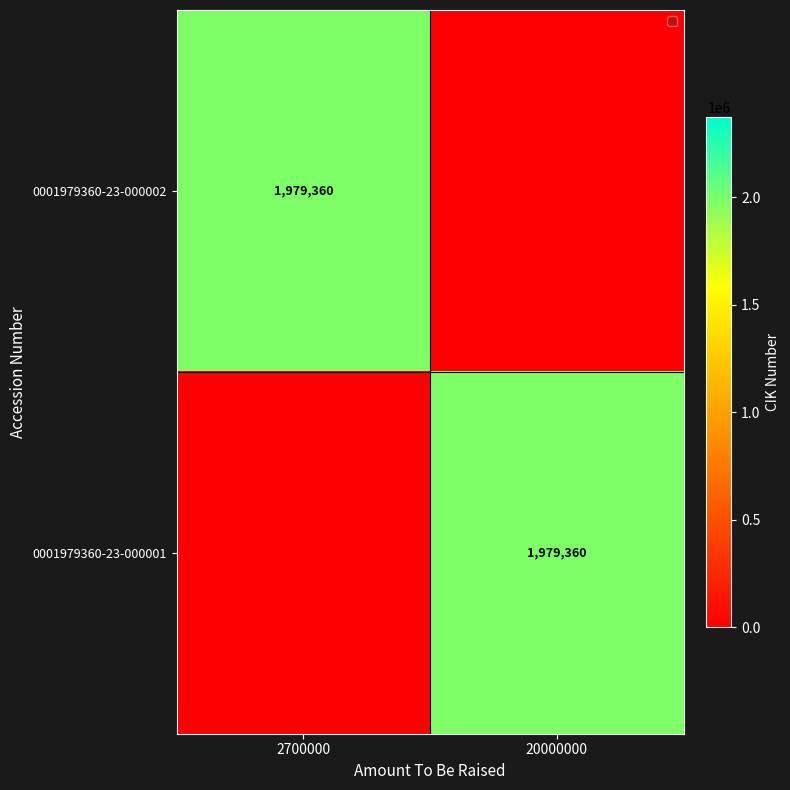

At which category is the sum across all series the highest?

2700000